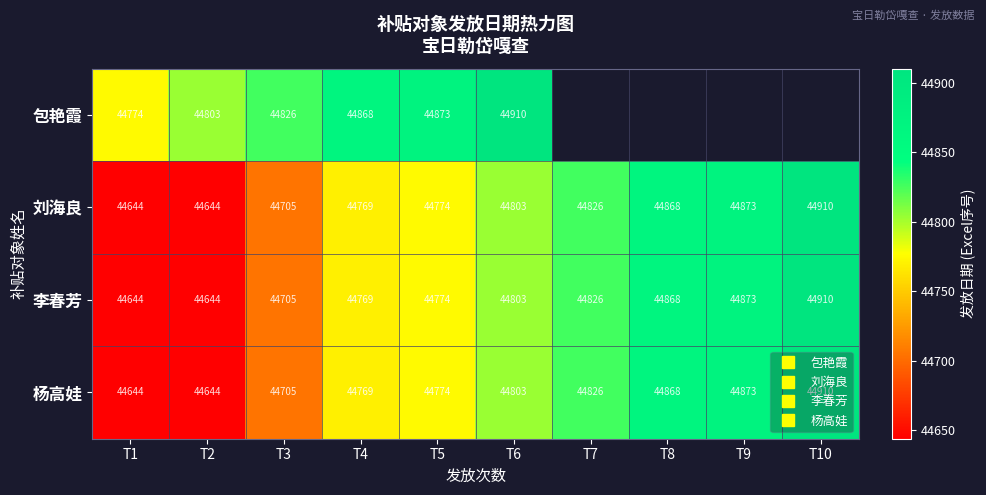

At how many categories does at least one series exceed 44743?

10